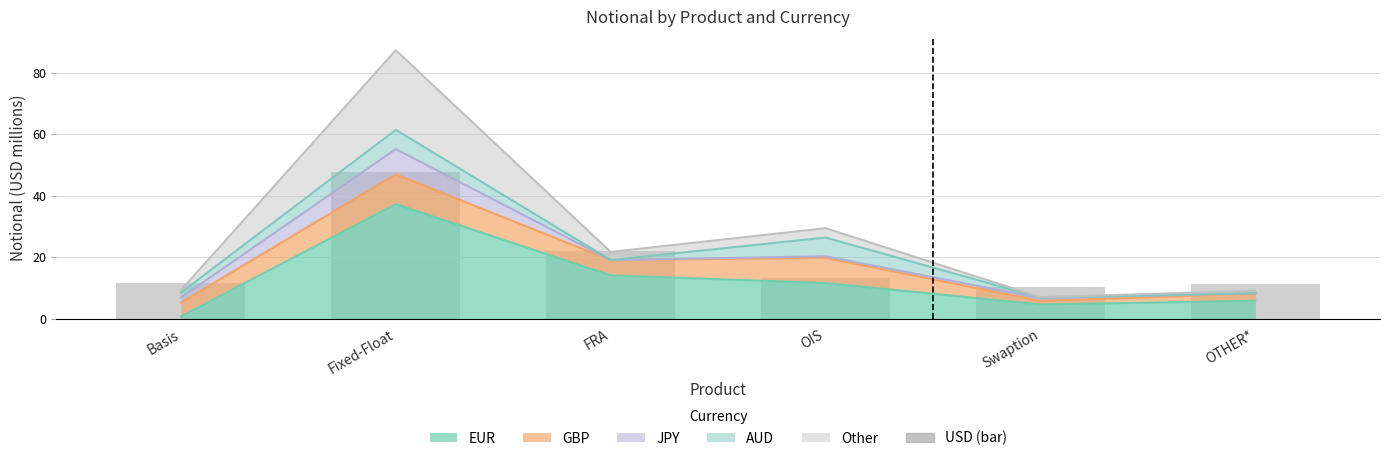

Reading left to right, list all the values displayed in this chart.

11.7	47.5	22.0	13.0	10.3	11.1